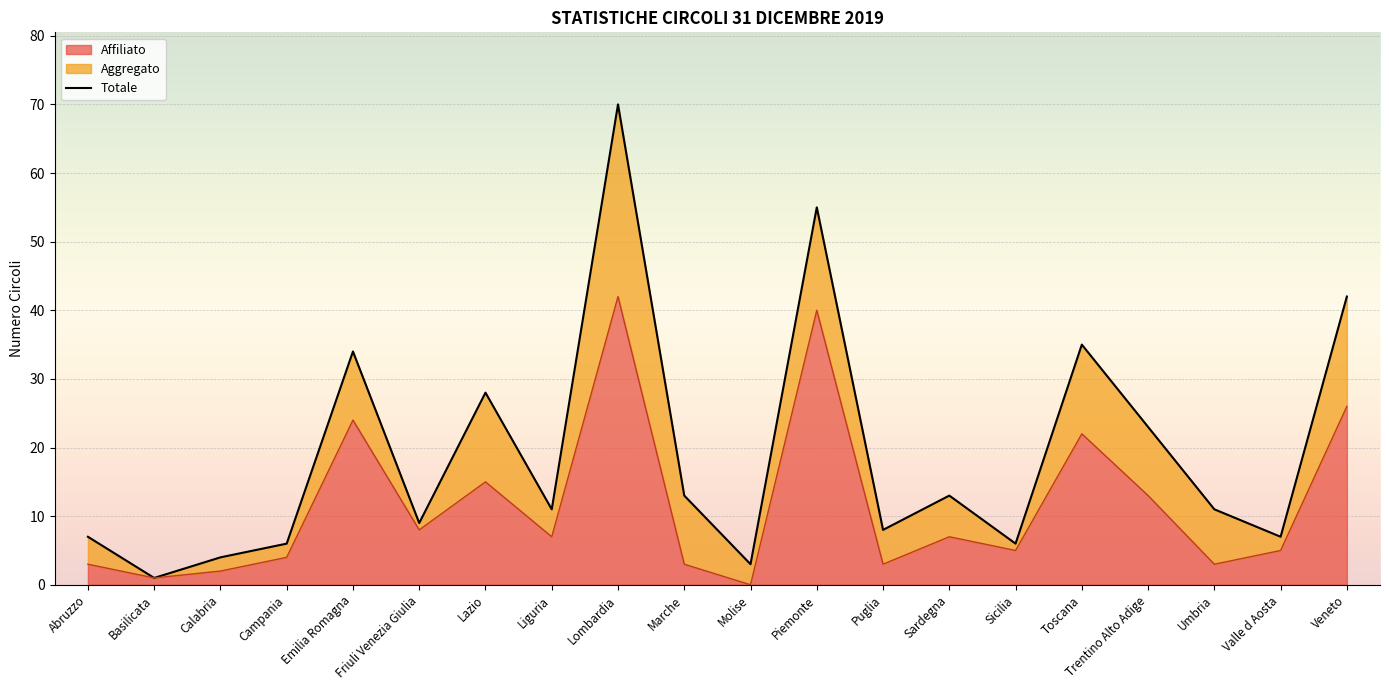

What position from the right is Abruzzo?

20